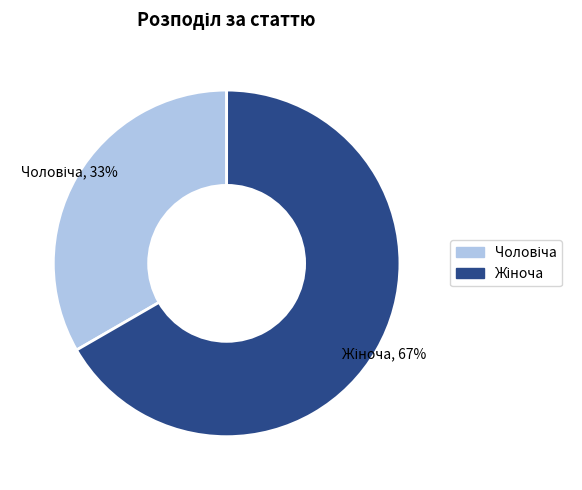

To the nearest percent, what is the average slice percentage?

50%